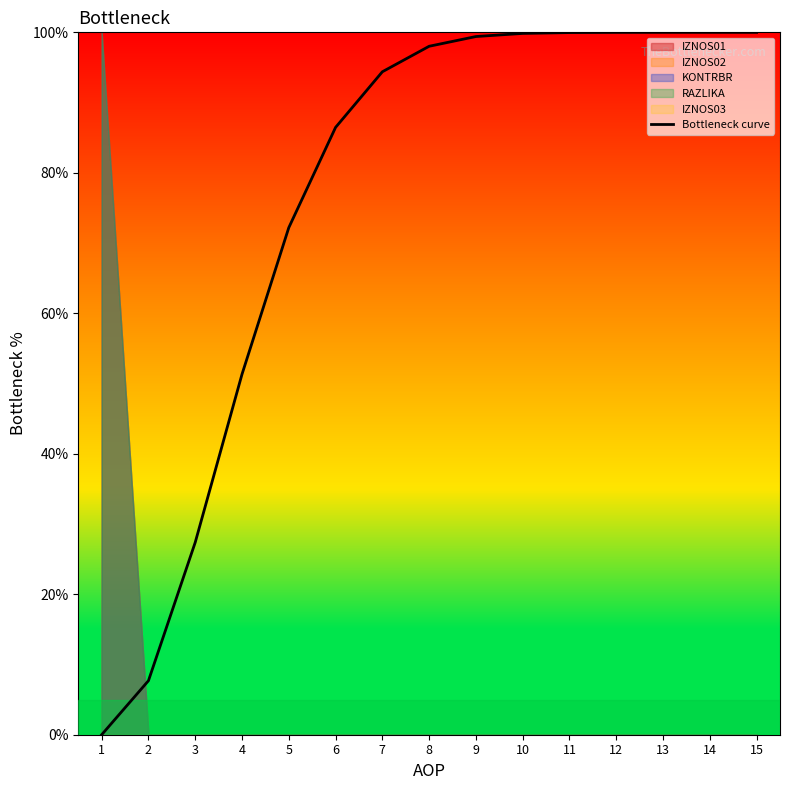

What is the maximum value shown in the chart?

100.0